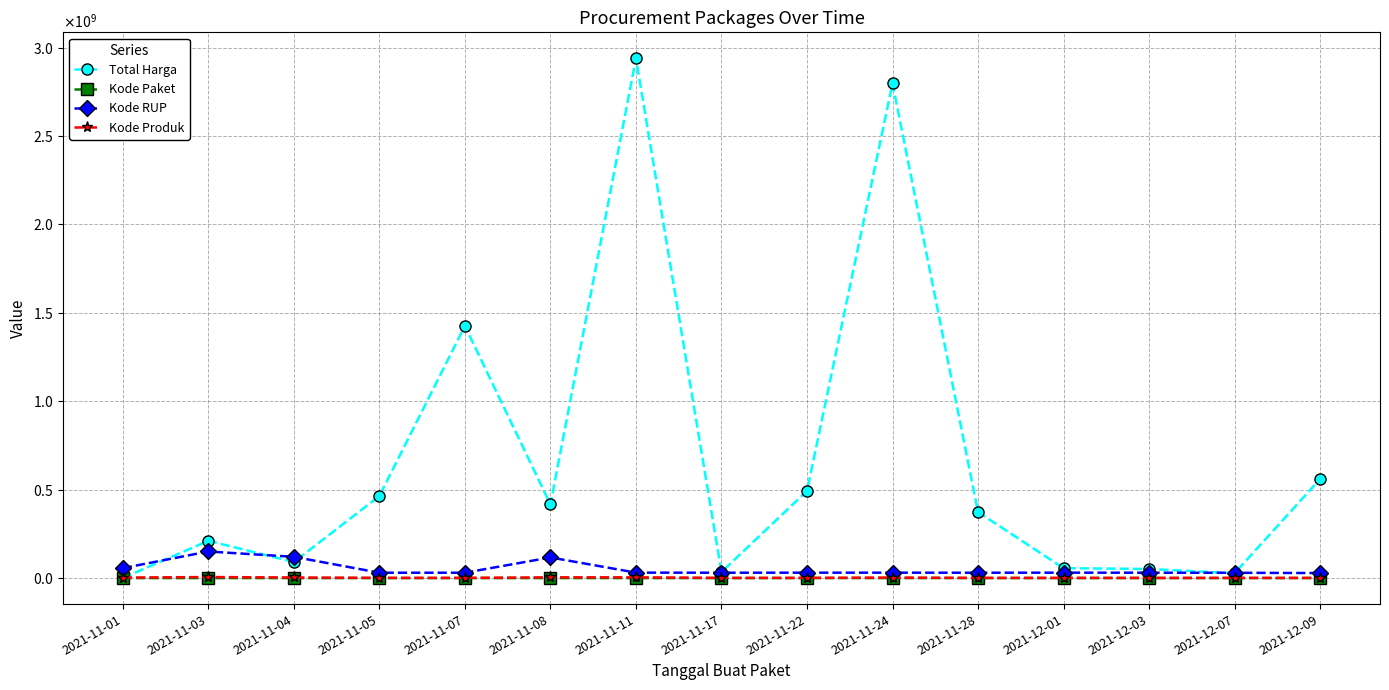

True or false: Kode Paket has a value of 44706 at 2021-11-03.

True